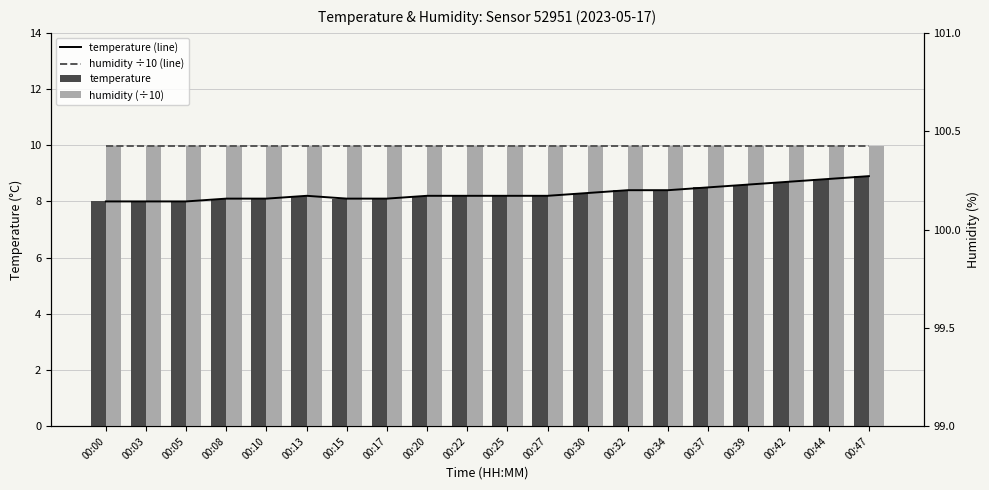

How many distinct data groups are displayed?

4